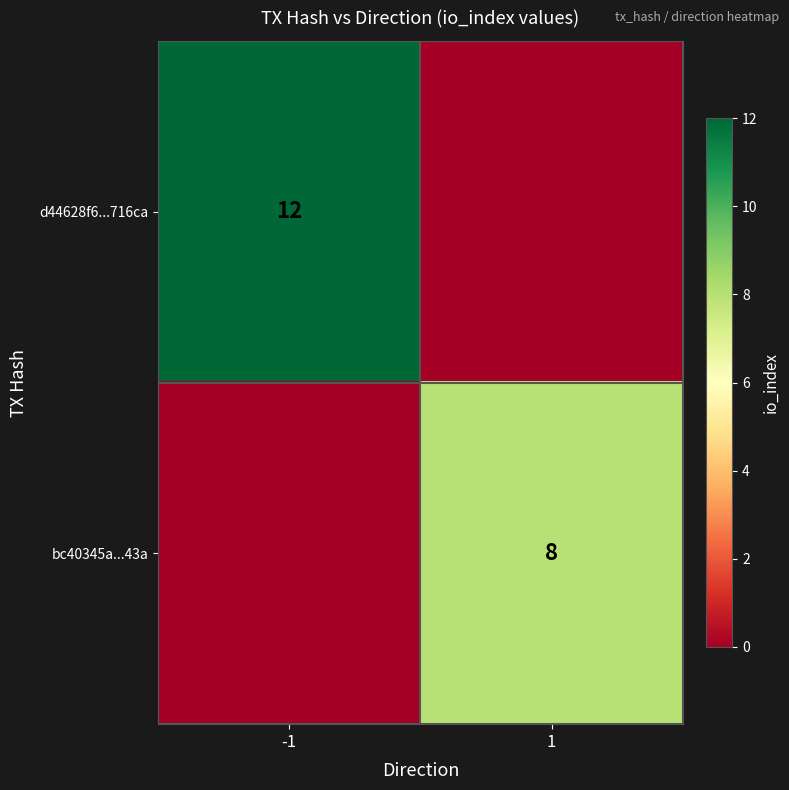

The bc40345a...43a series shows 3 at 1. True or false?

False